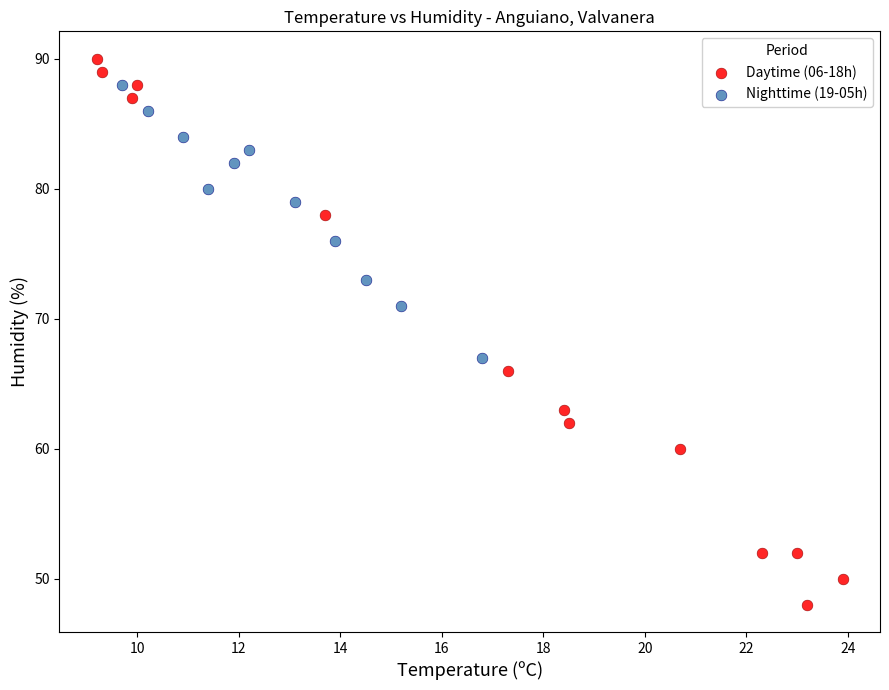

What are all the series names shown in the legend?

Daytime (06-18h), Nighttime (19-05h)